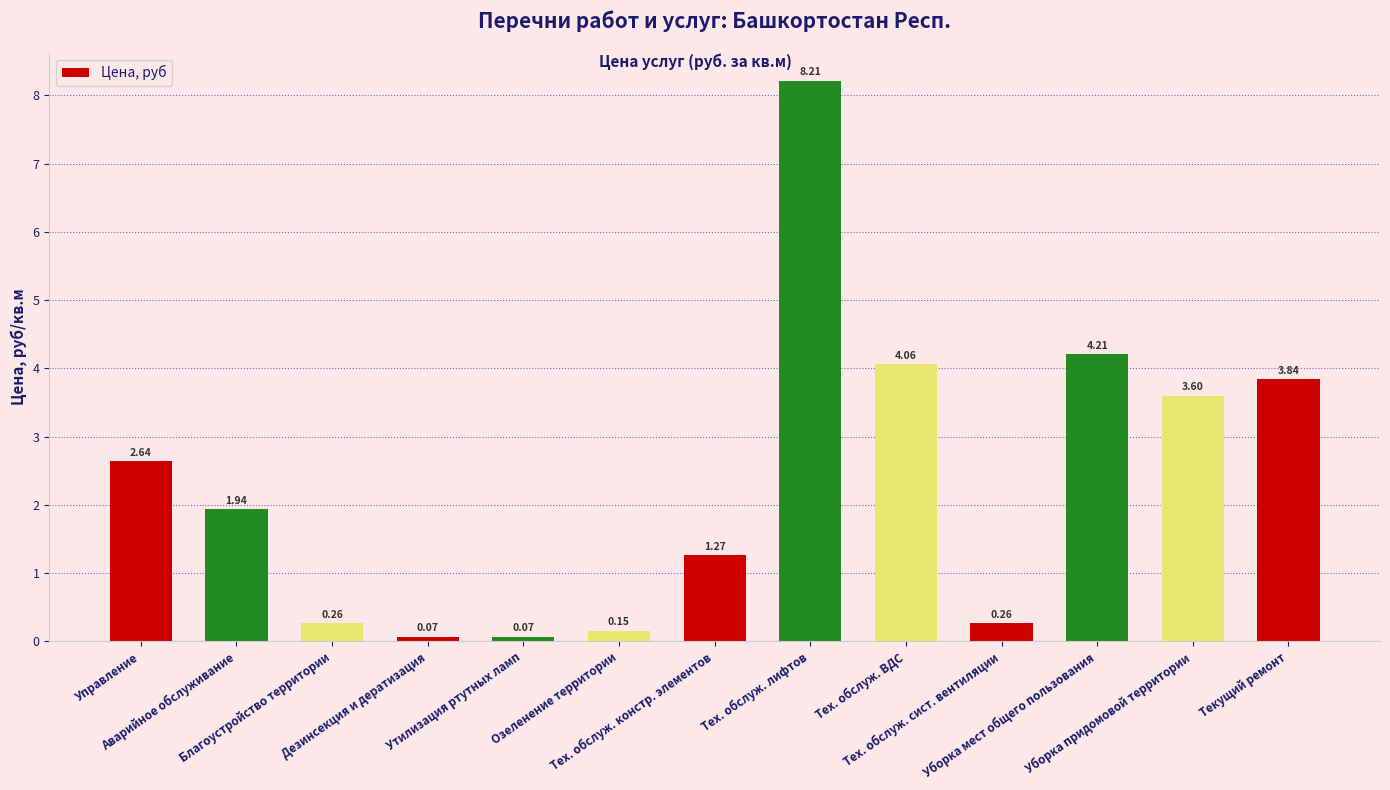

What is the sum of all values?

30.6